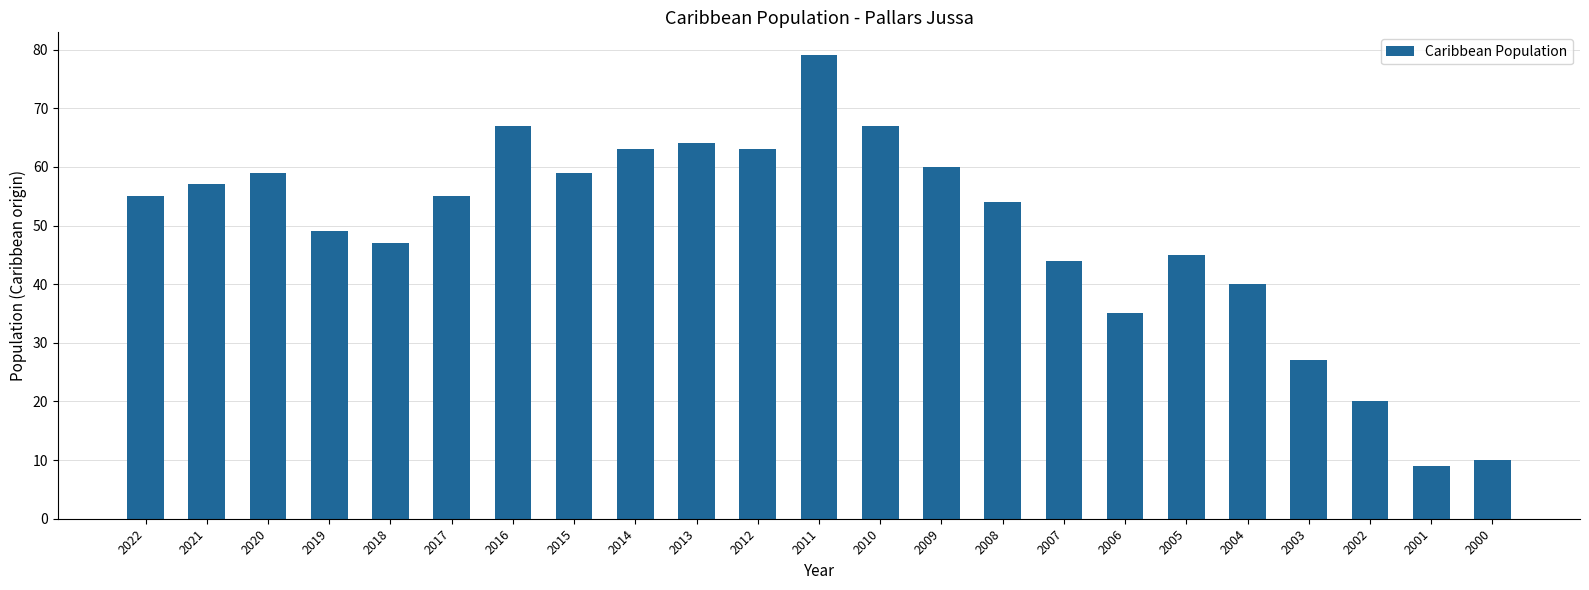

Reading left to right, what are all the values shown in this chart?

2022=55	2021=57	2020=59	2019=49	2018=47	2017=55	2016=67	2015=59	2014=63	2013=64	2012=63	2011=79	2010=67	2009=60	2008=54	2007=44	2006=35	2005=45	2004=40	2003=27	2002=20	2001=9	2000=10